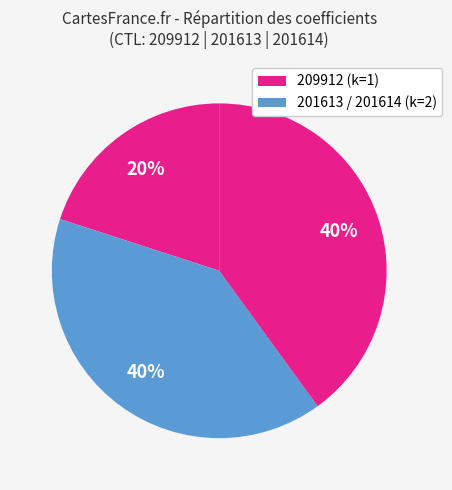

Which category has the smallest portion of the pie?

209912